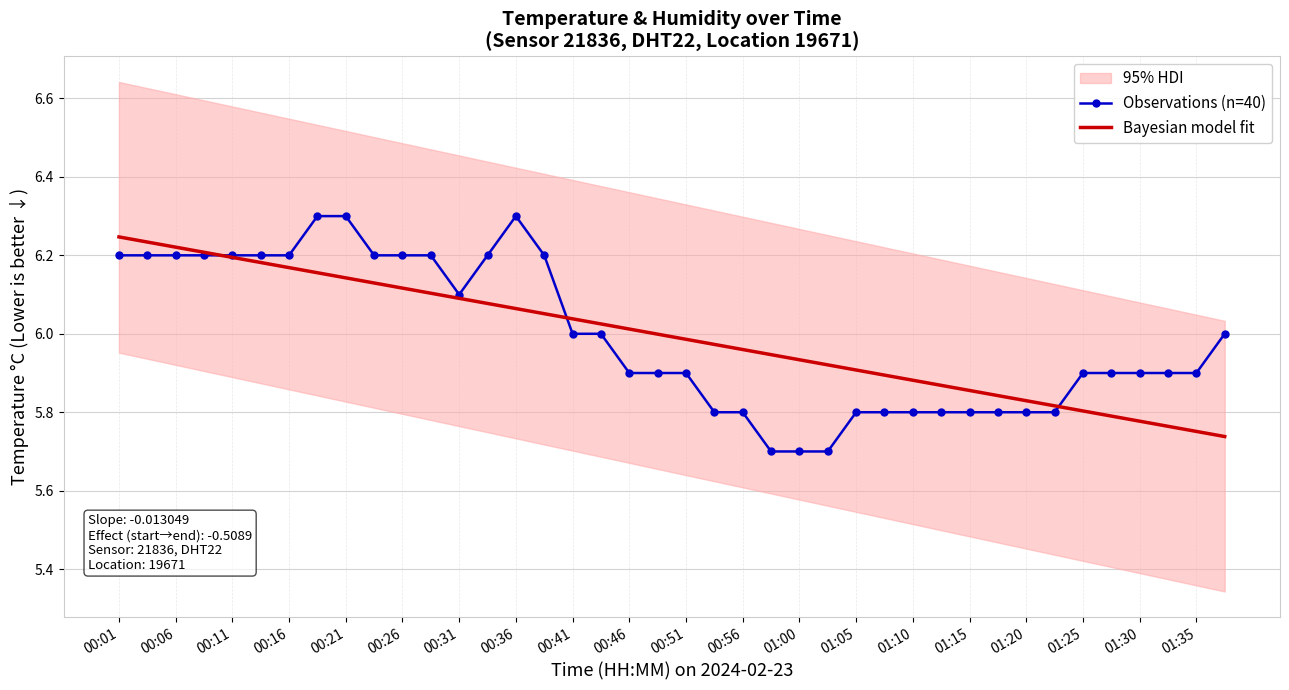

What is the average value of the Observations (n=40) series?

6.0